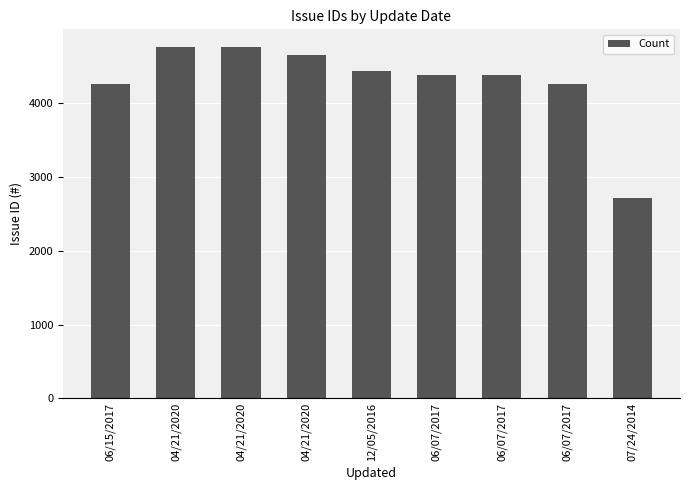

Count the number of data series in this chart.

1